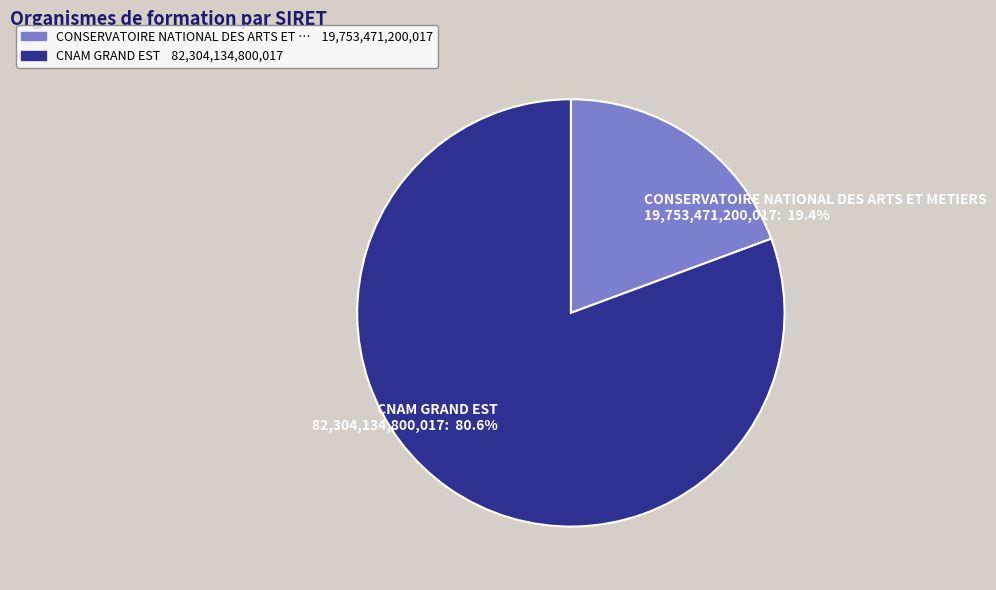

What is the majority slice?

CNAM GRAND EST